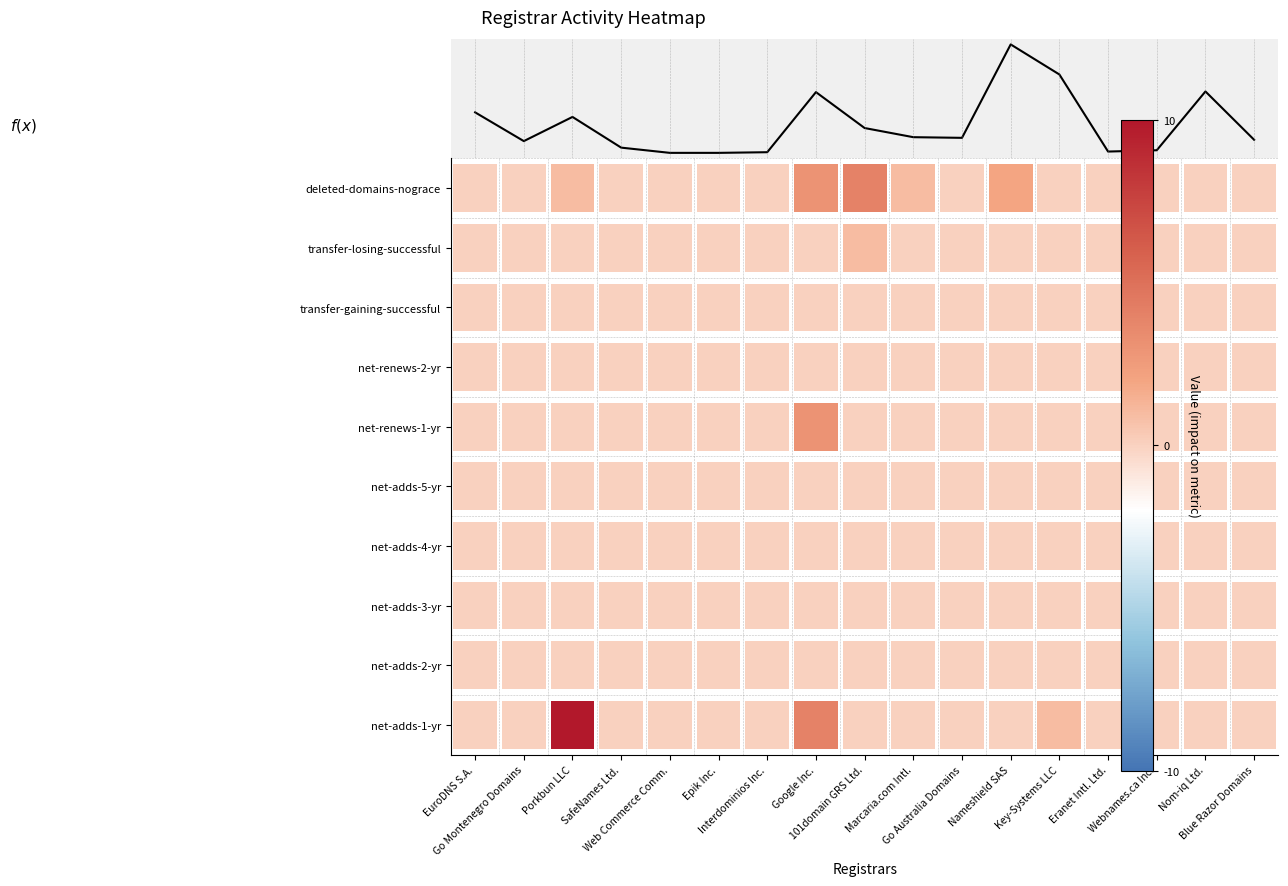

What is the difference between the second highest and minimum values?

120